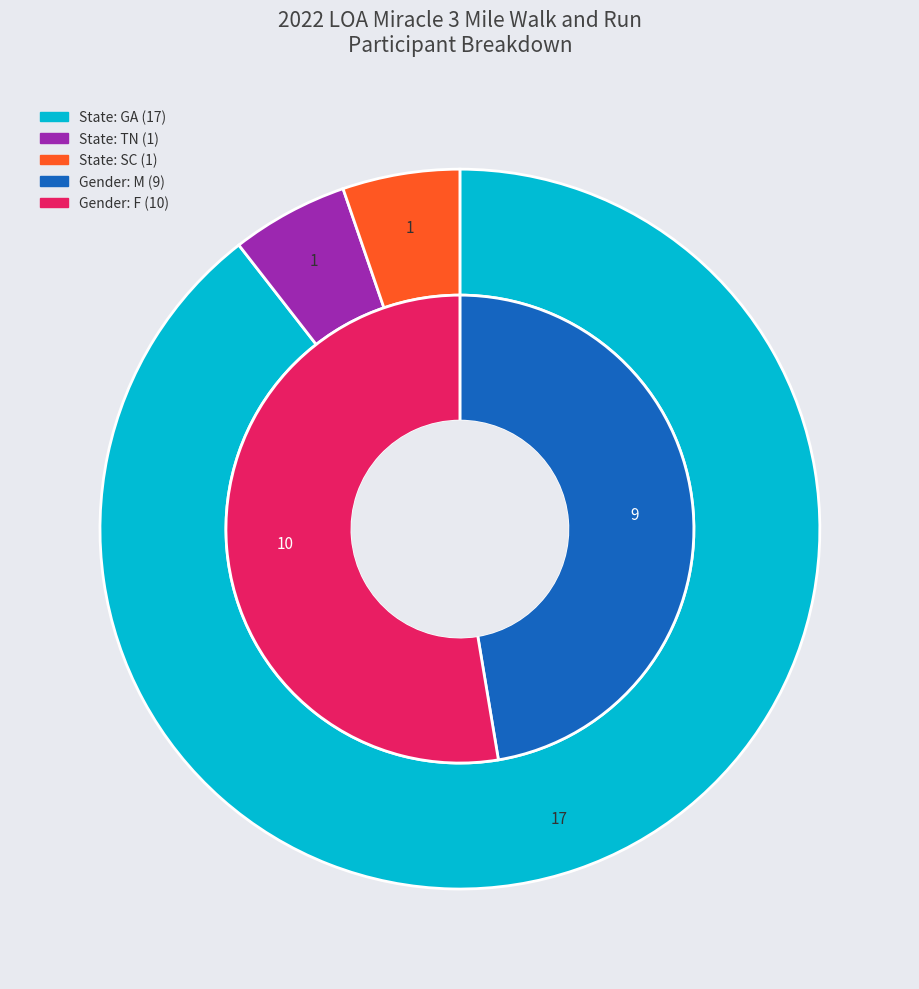

True or false: M accounts for 42% of the total.

False